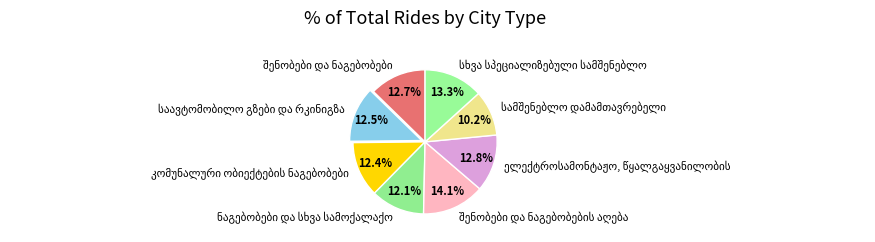

Does any single category account for the majority?

No